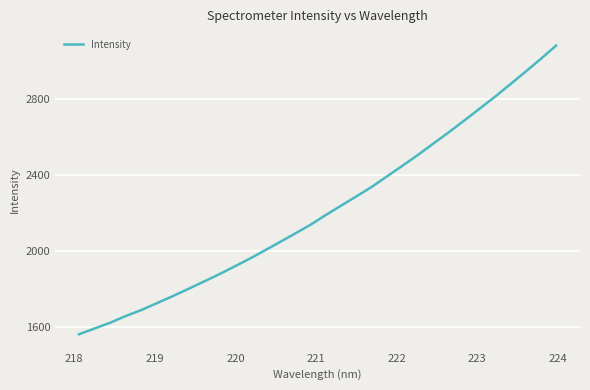

What is the minimum value shown in the chart?

1563.1